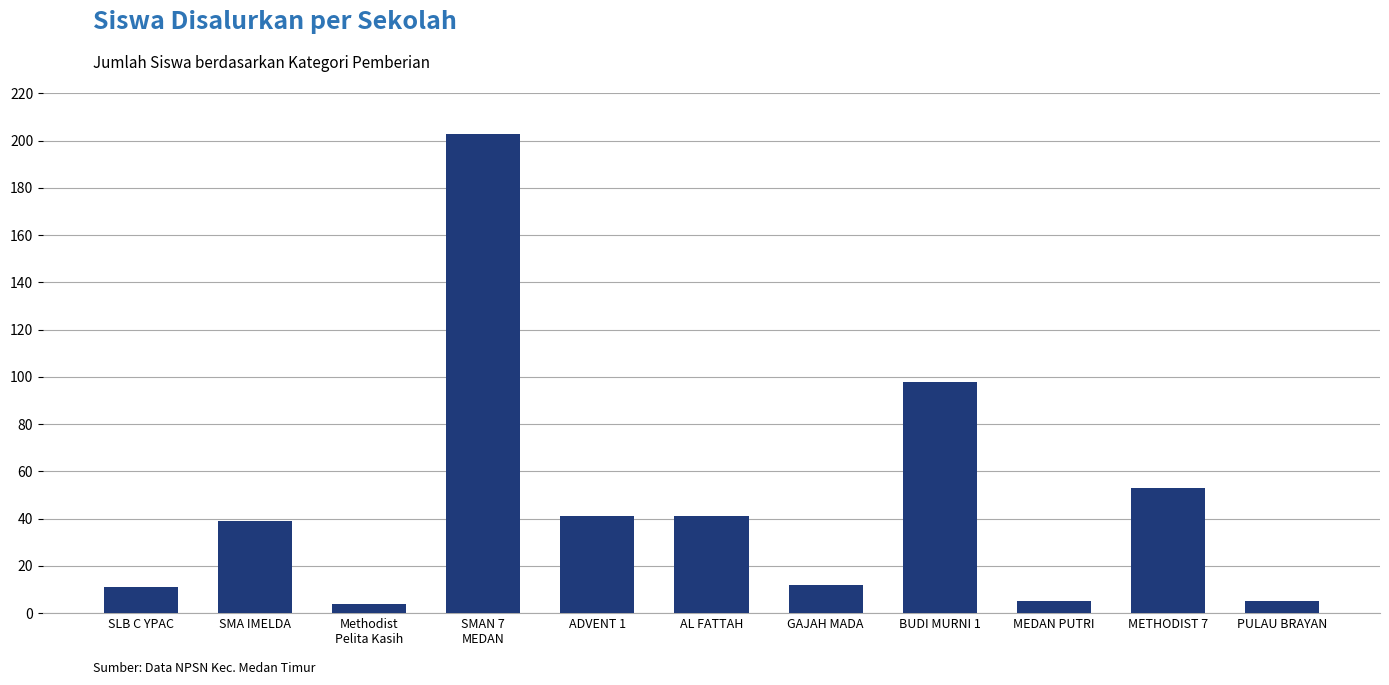

Reading left to right, list all the values displayed in this chart.

11	39	4	203	41	41	12	98	5	53	5